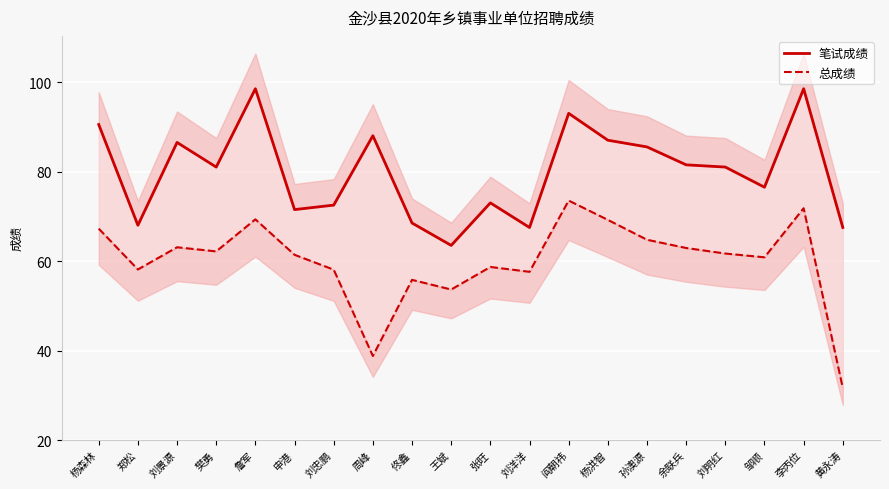

List the series in order of their overall mean, highest first.

笔试成绩, 总成绩